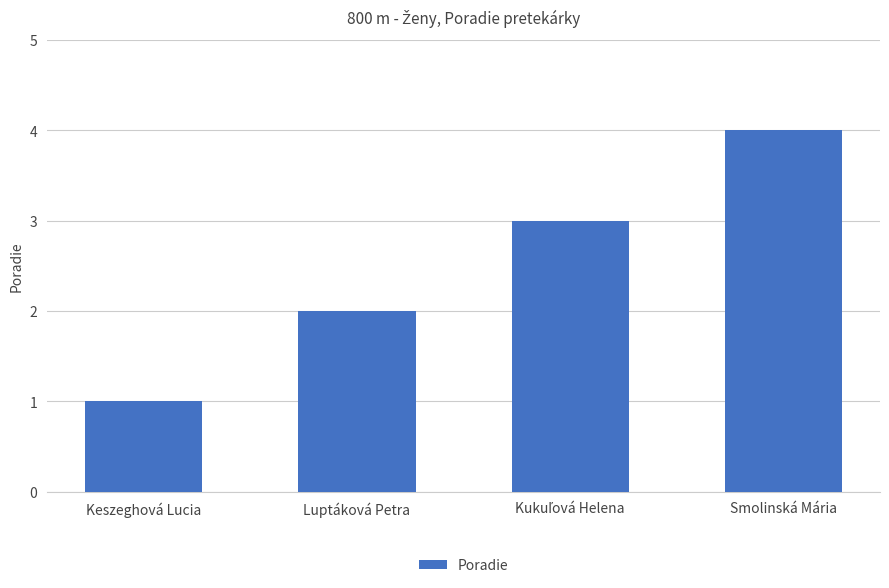

The chart shows a value of 2 at Luptáková Petra. True or false?

True